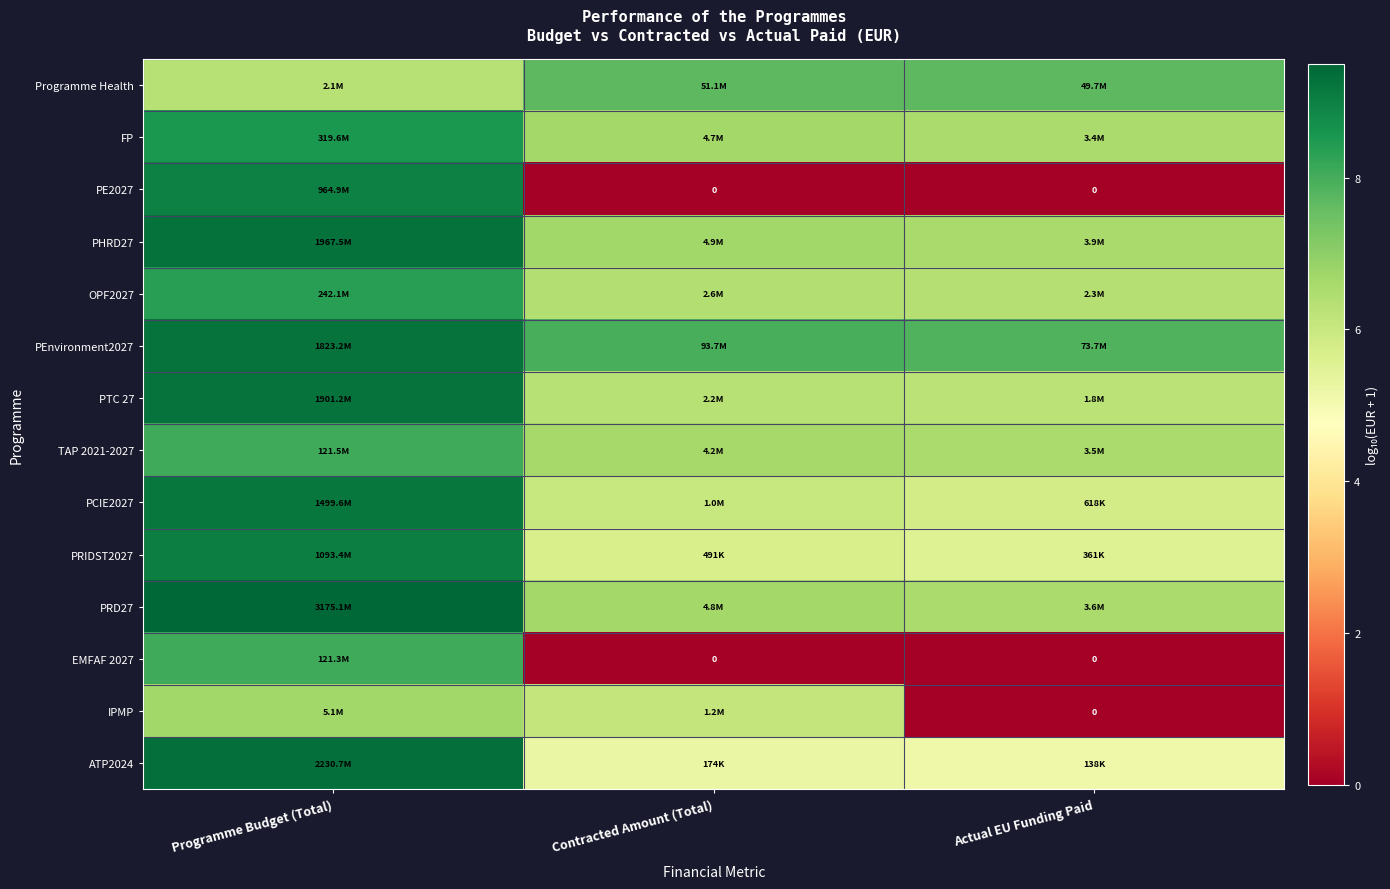

What is the spread (max minus min) of values at Programme Budget (Total)?

3.2